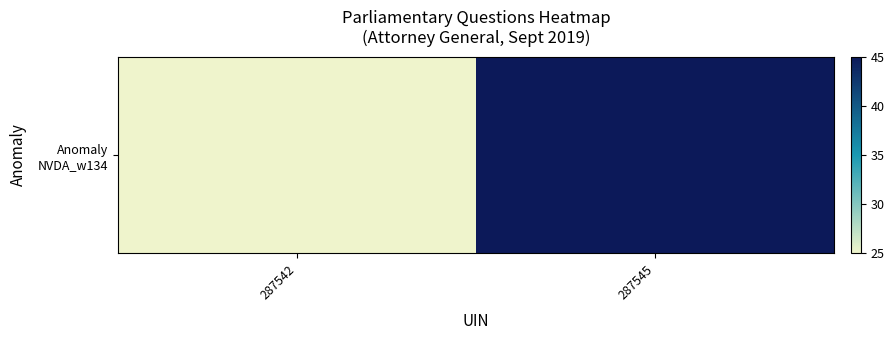

What is the difference between the maximum and minimum values?

20